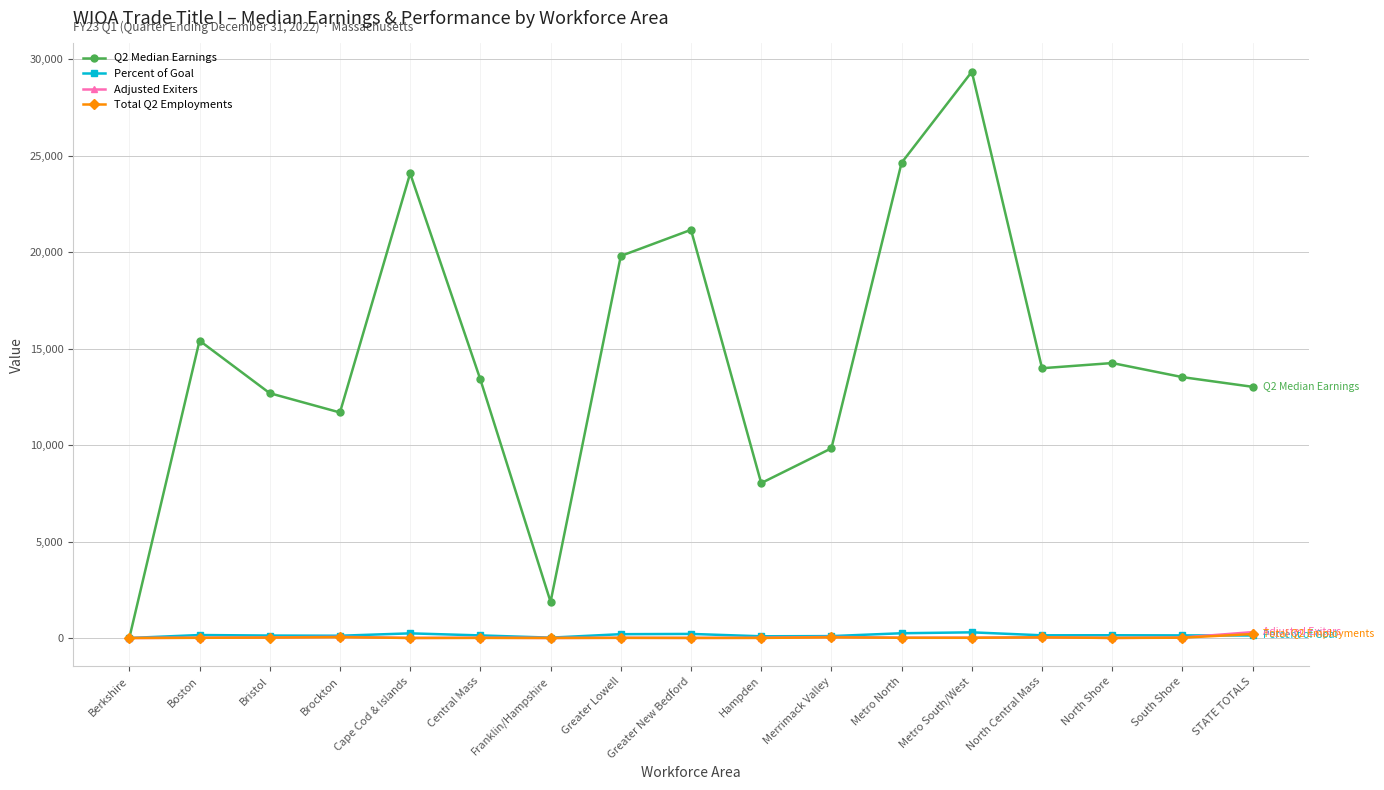

What value does the Total Q2 Employments series have at South Shore?

16.0